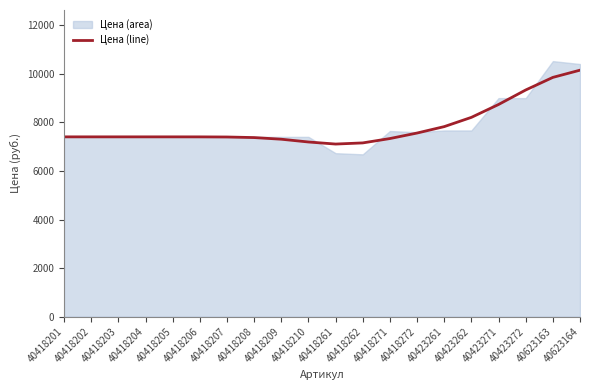

The value at 40623163 is 9853.0. True or false?

True